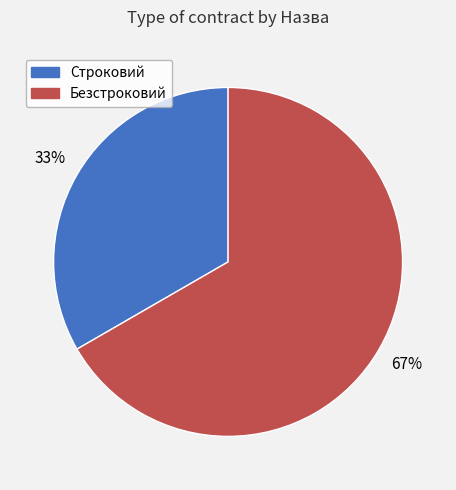

How many segments does this pie chart have?

2